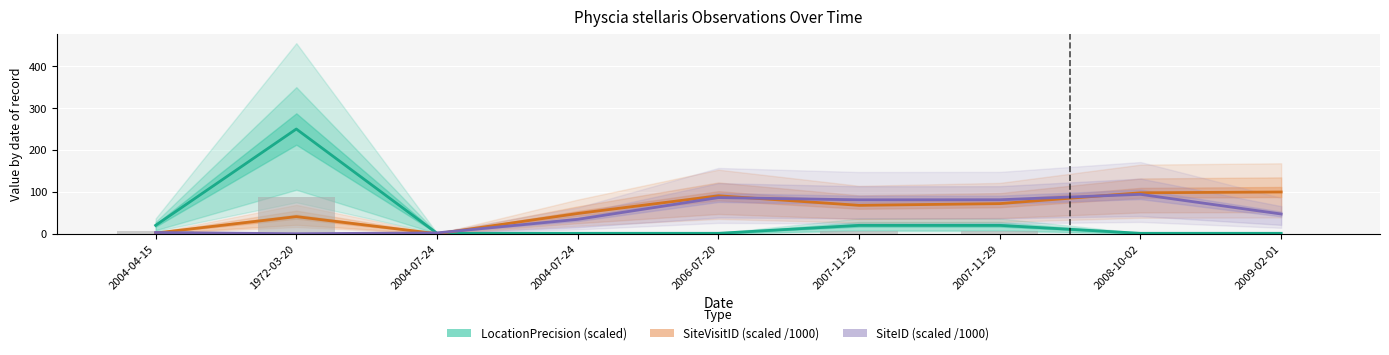

What is the difference between the SiteID (scaled /1000) values at 2008-10-02 and 2007-11-29?

12.9